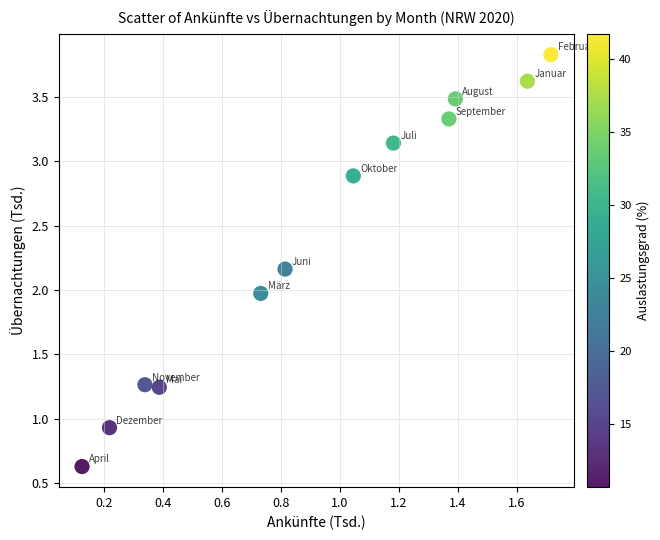

What is the range of Y values (max minus min)?

3.2